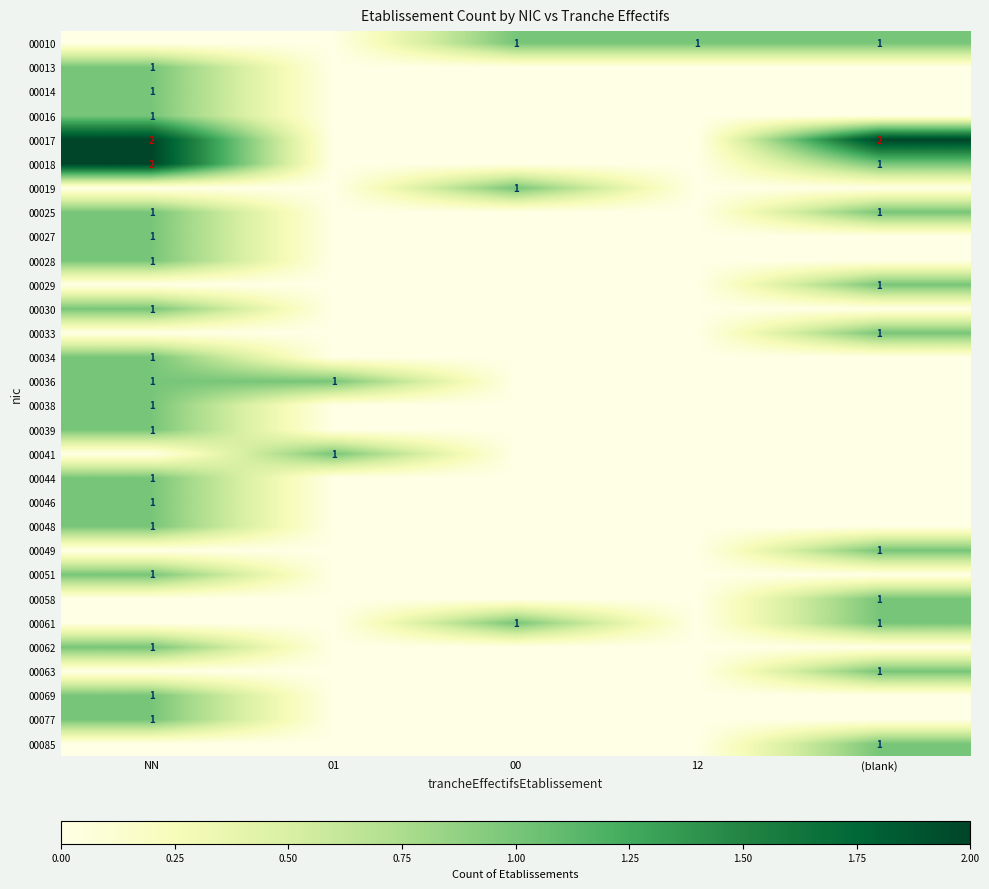

Count the number of data series in this chart.

30